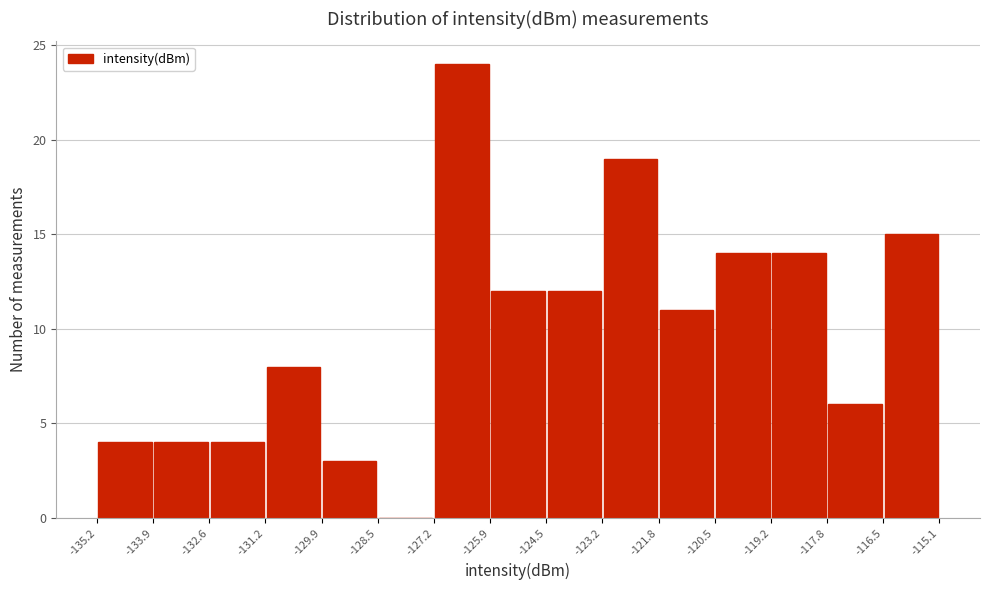

Reading left to right, list every bar in this chart as the range it spans on the x-axis followed by its height. The values are not printed on the chart, so give them approximately, as read against the axis.

-135.2 to -133.9: 4
-133.9 to -132.6: 4
-132.6 to -131.2: 4
-131.2 to -129.9: 8
-129.9 to -128.5: 3
-128.5 to -127.2: 0
-127.2 to -125.9: 24
-125.9 to -124.5: 12
-124.5 to -123.2: 12
-123.2 to -121.8: 19
-121.8 to -120.5: 11
-120.5 to -119.2: 14
-119.2 to -117.8: 14
-117.8 to -116.5: 6
-116.5 to -115.1: 15